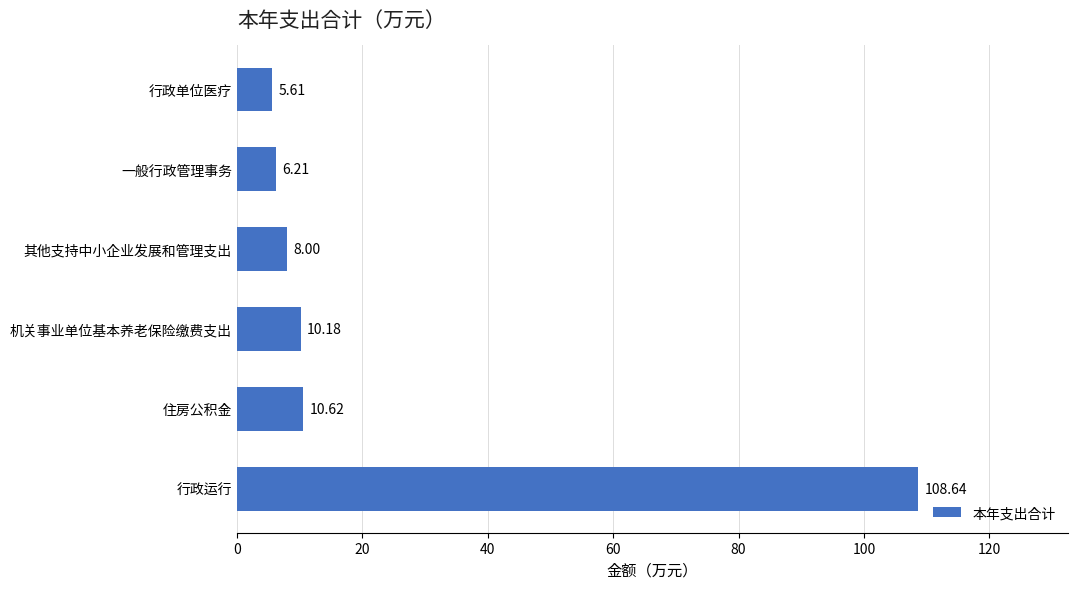

List the labels in order of value, largest first.

行政运行, 住房公积金, 机关事业单位基本养老保险缴费支出, 其他支持中小企业发展和管理支出, 一般行政管理事务, 行政单位医疗